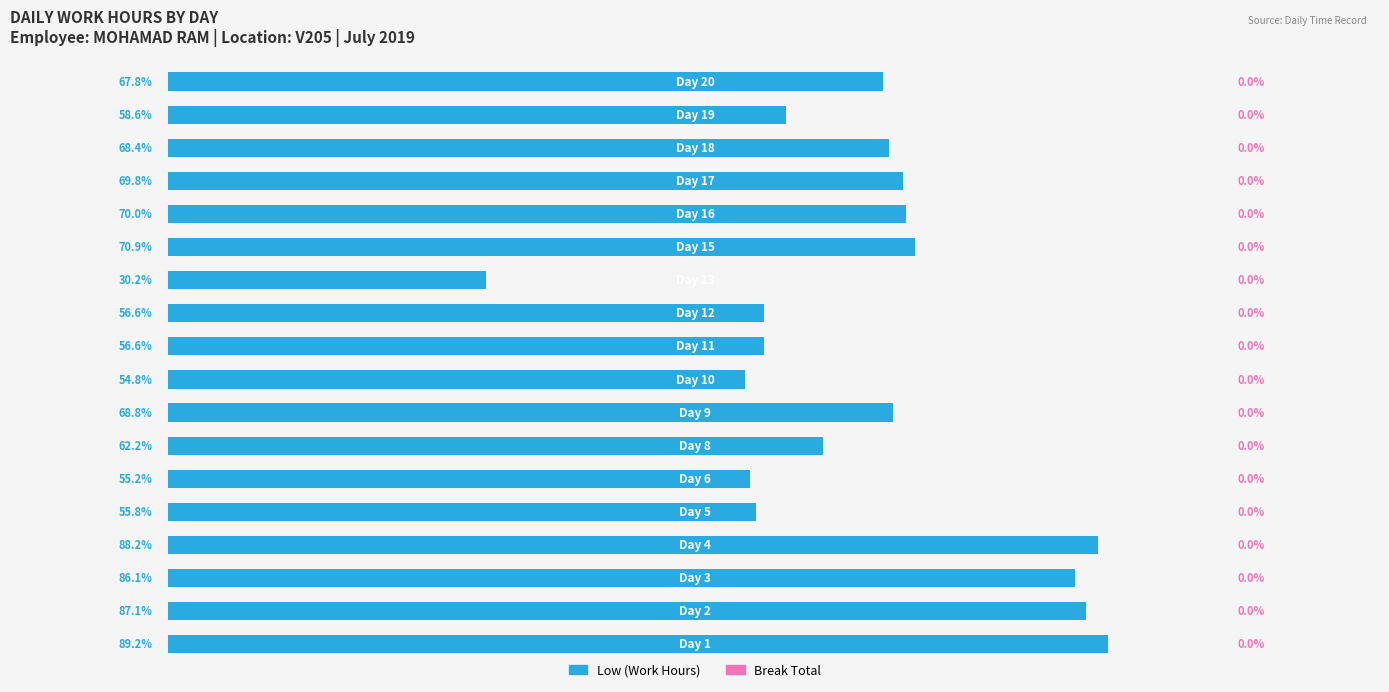

How many bars are there in total?

18